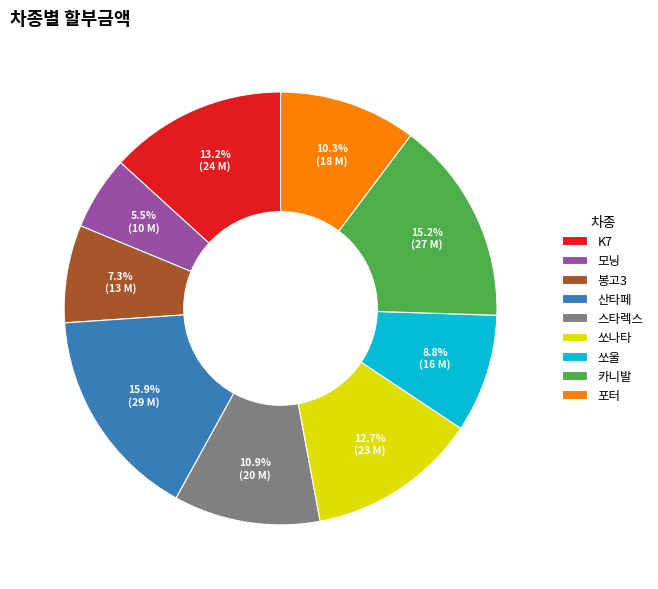

Count the number of slices in the pie.

9